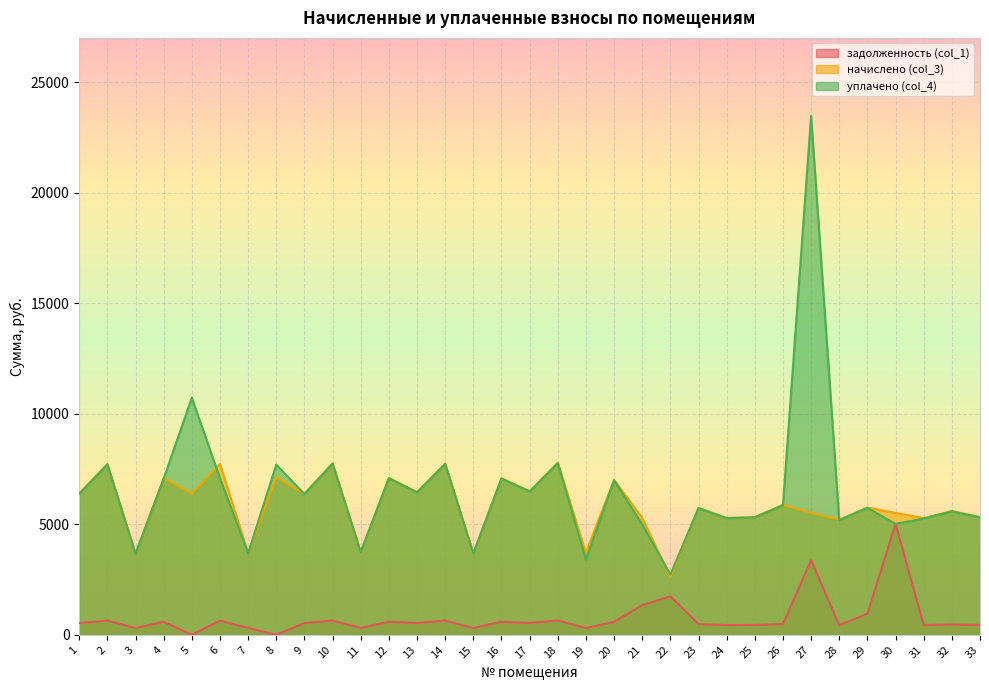

At which category does начислено (col_3) reach its first local valley?

3